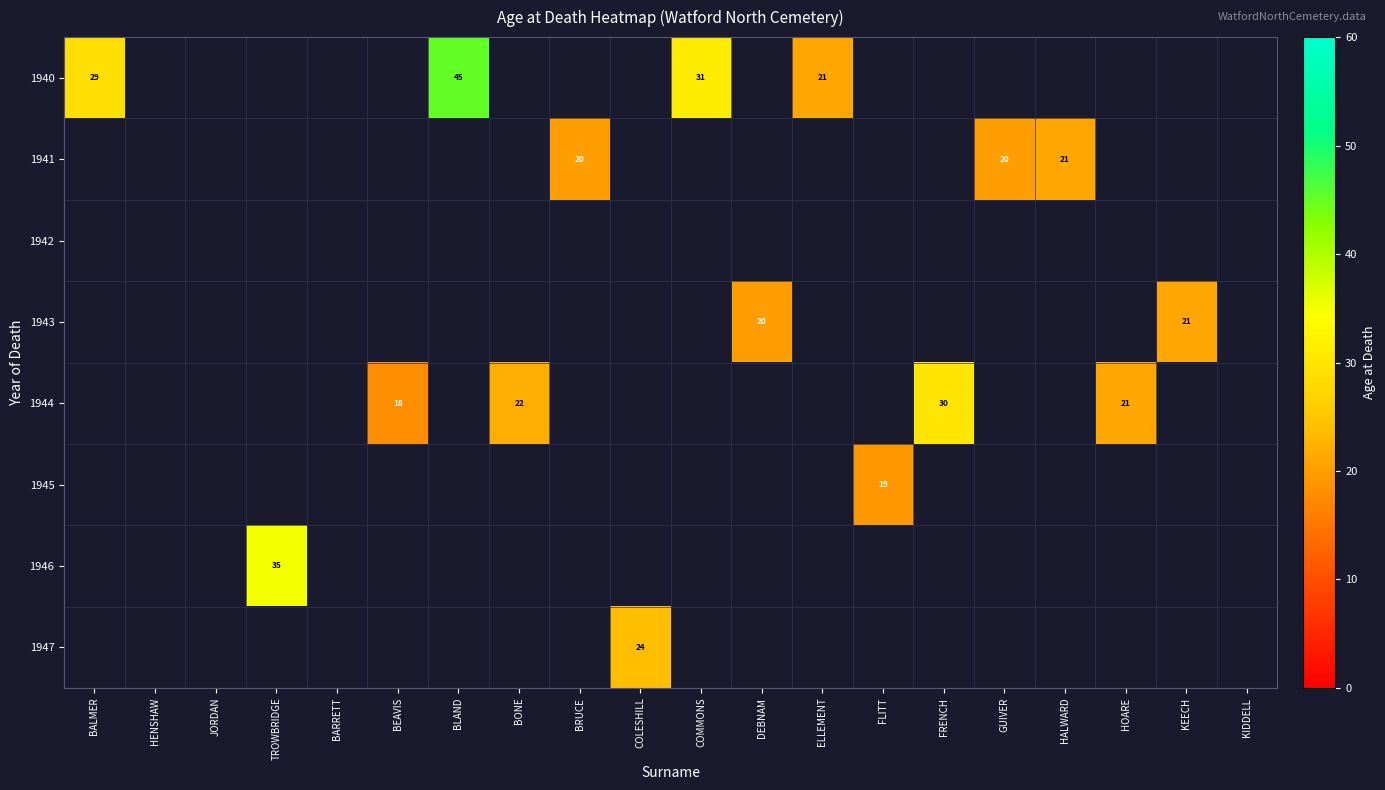

At how many categories does at least one series exceed 26?

5